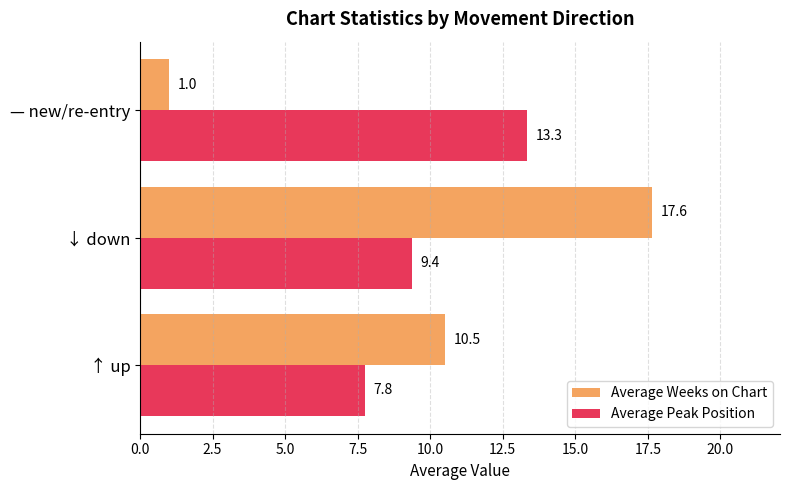

Which series changed the most between ↑ up and ↓ down?

Average Weeks on Chart